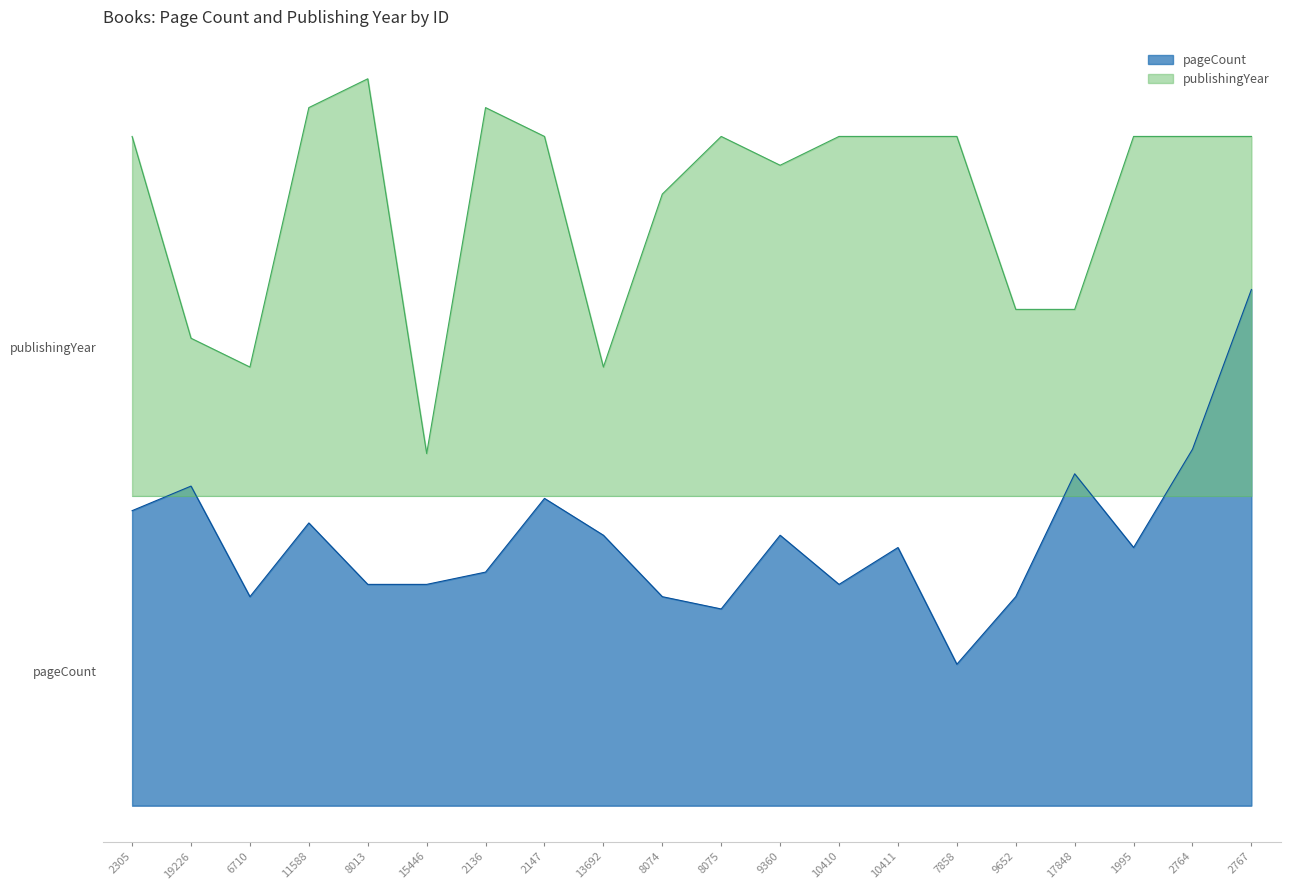

The value of pageCount at 6710 is 672.0. True or false?

True